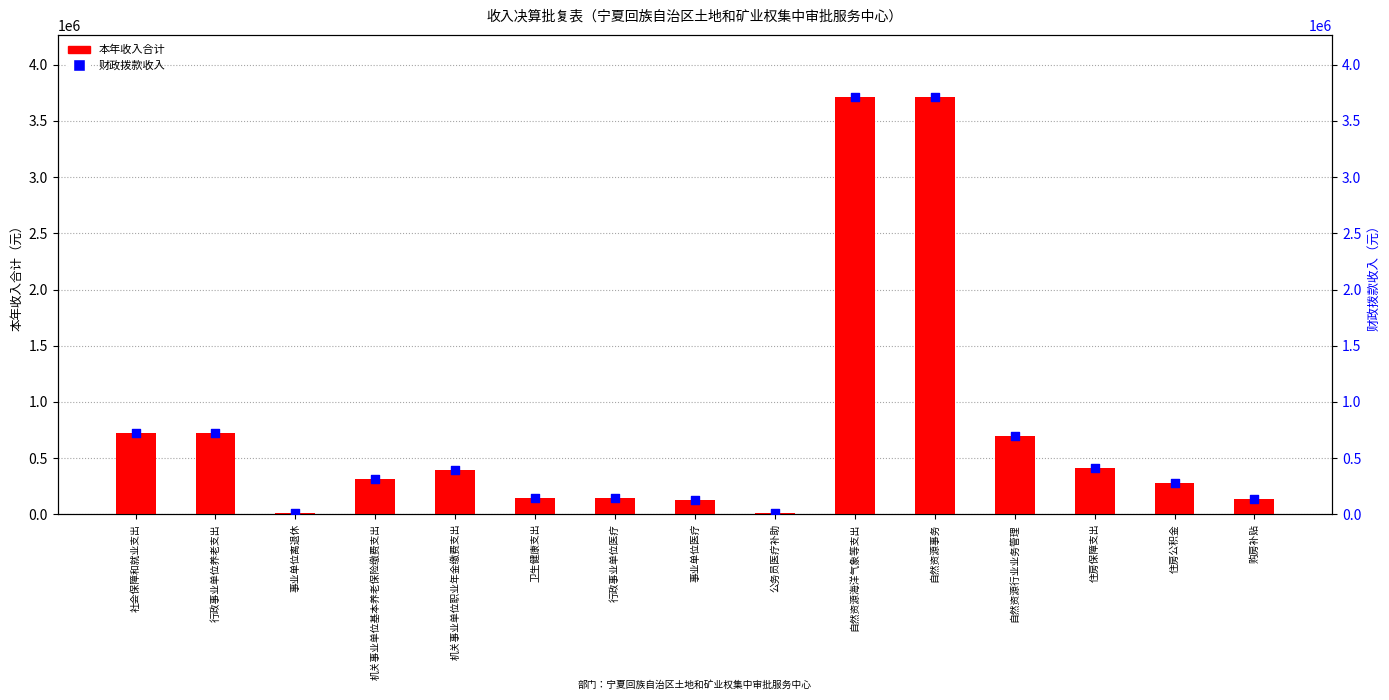

What is the total value across all series at 行政事业单位医疗?

281200.0